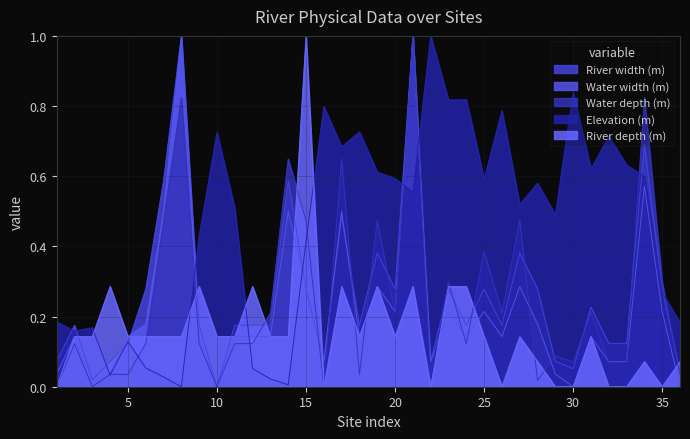

Rank the categories by Elevation (m) value from lowest to highest.

8, 14, 13, 7, 4, 12, 6, 5, 2, 3, 36, 1, 35, 15, 9, 29, 11, 27, 21, 28, 25, 20, 34, 19, 31, 33, 17, 32, 10, 18, 26, 16, 23, 24, 30, 22